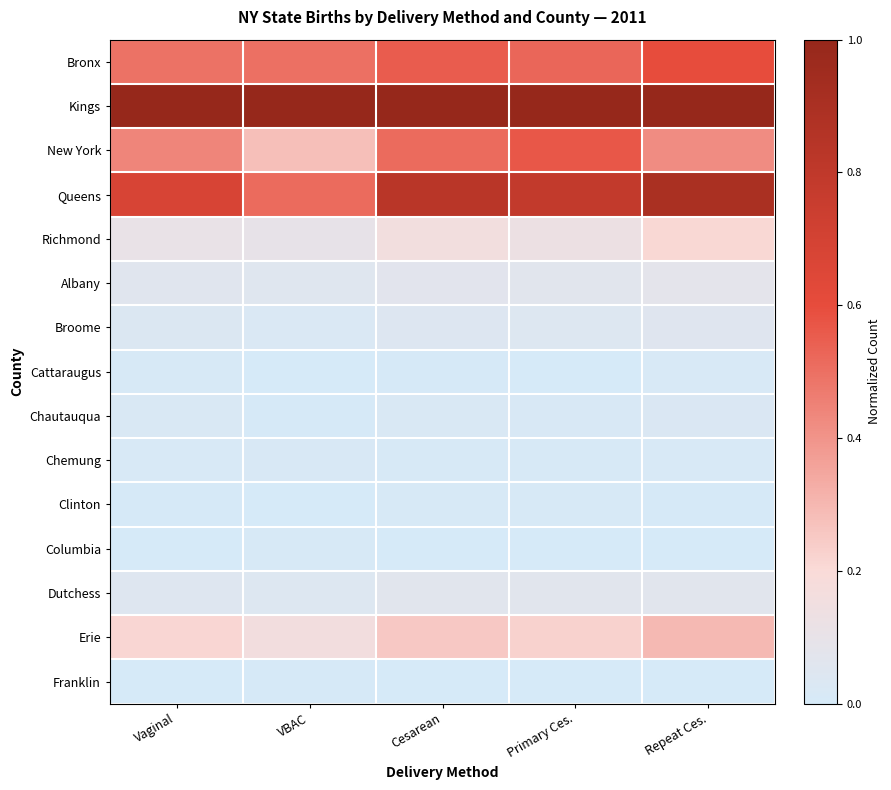

What is the greatest value displayed?

1.0